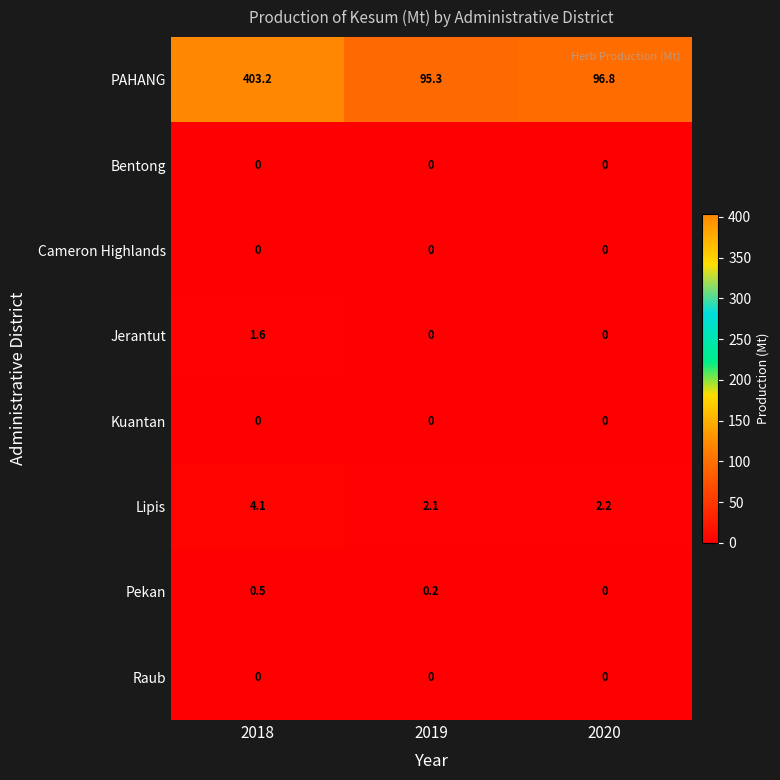

The Cameron Highlands series shows 0.0 at 2019. True or false?

True